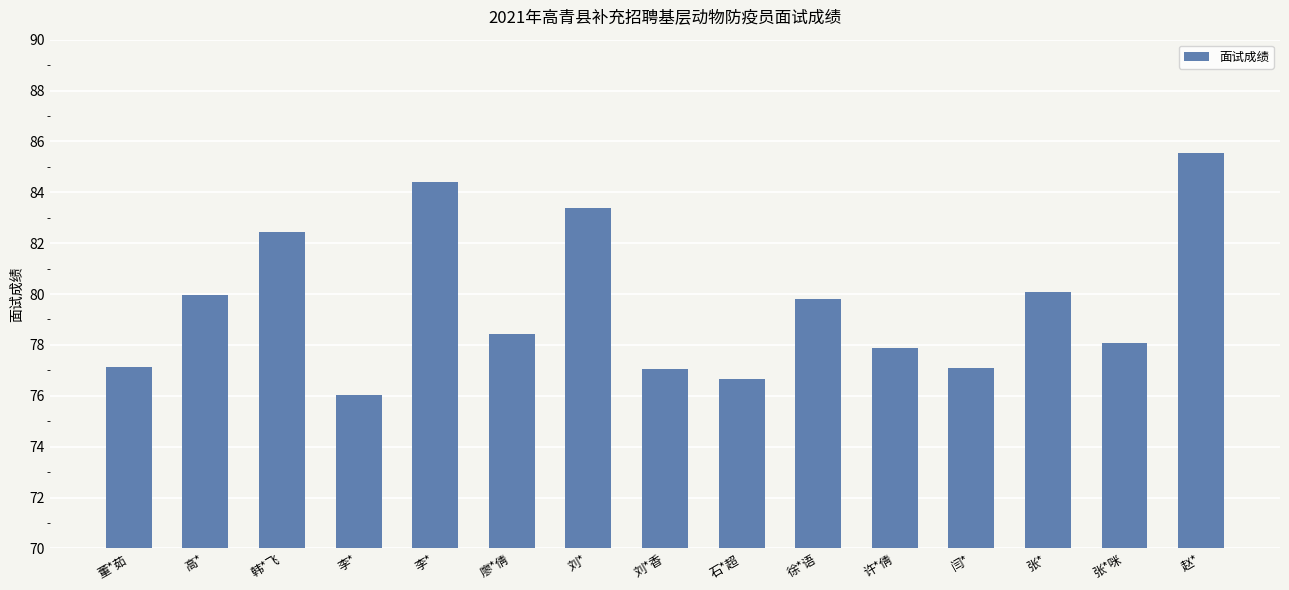

What is the value of the 4th bar from the left?

76.0